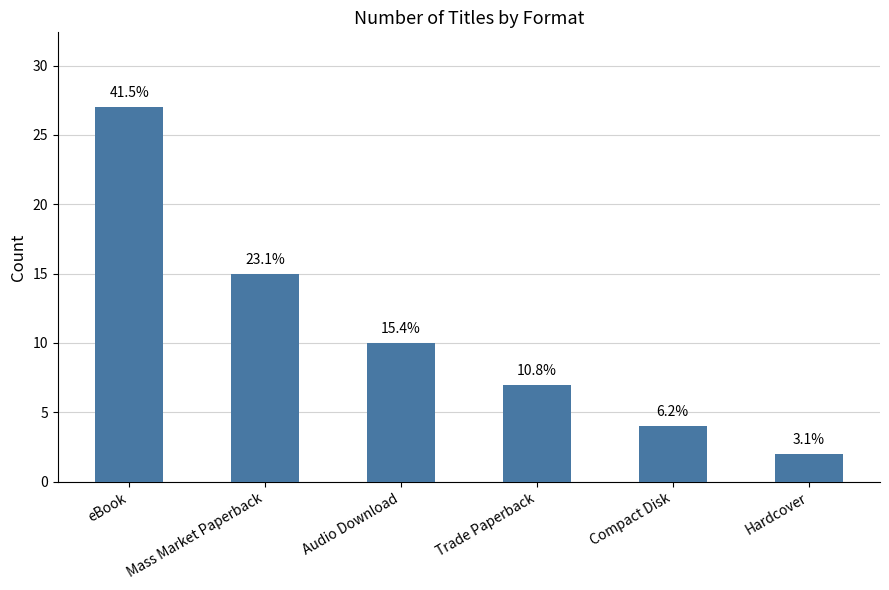

Rank the categories by value from lowest to highest.

Hardcover, Compact Disk, Trade Paperback, Audio Download, Mass Market Paperback, eBook